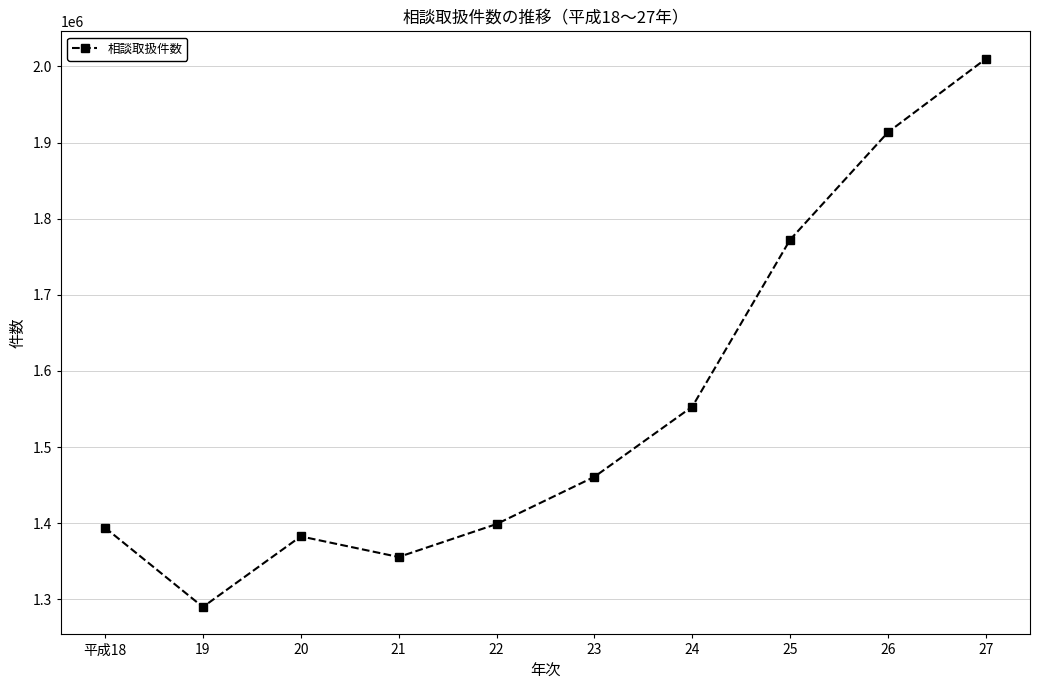

Which category has the lowest value across all series?

19